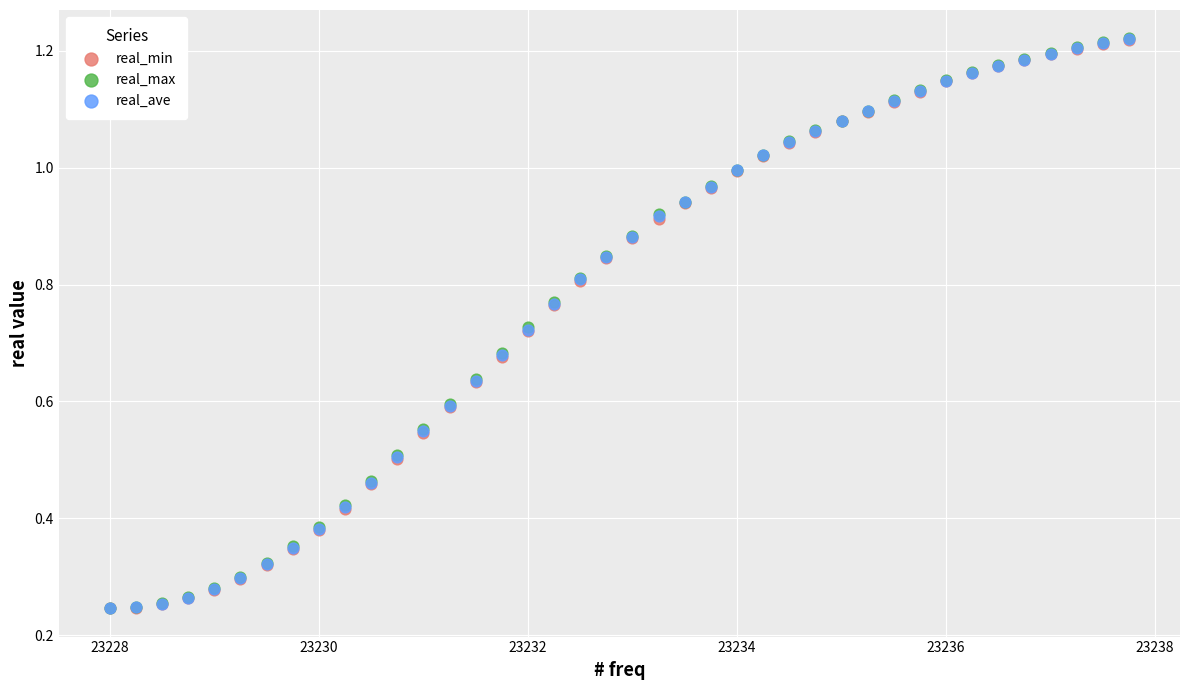

Which series has the widest spread of Y values?

real_max